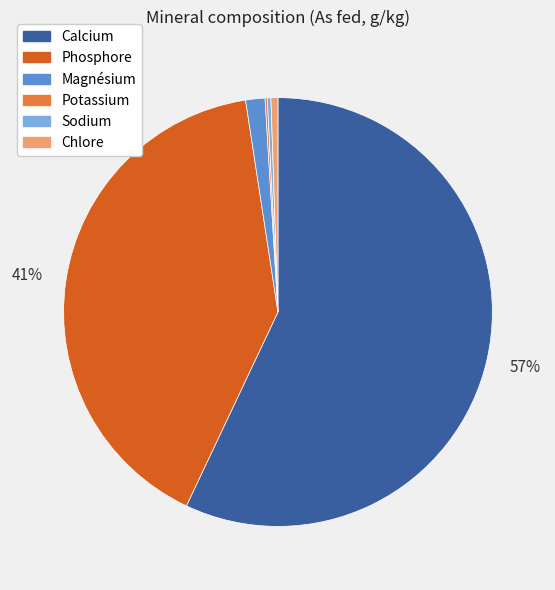

What percentage is the Magnésium slice, to the nearest percent?

1%